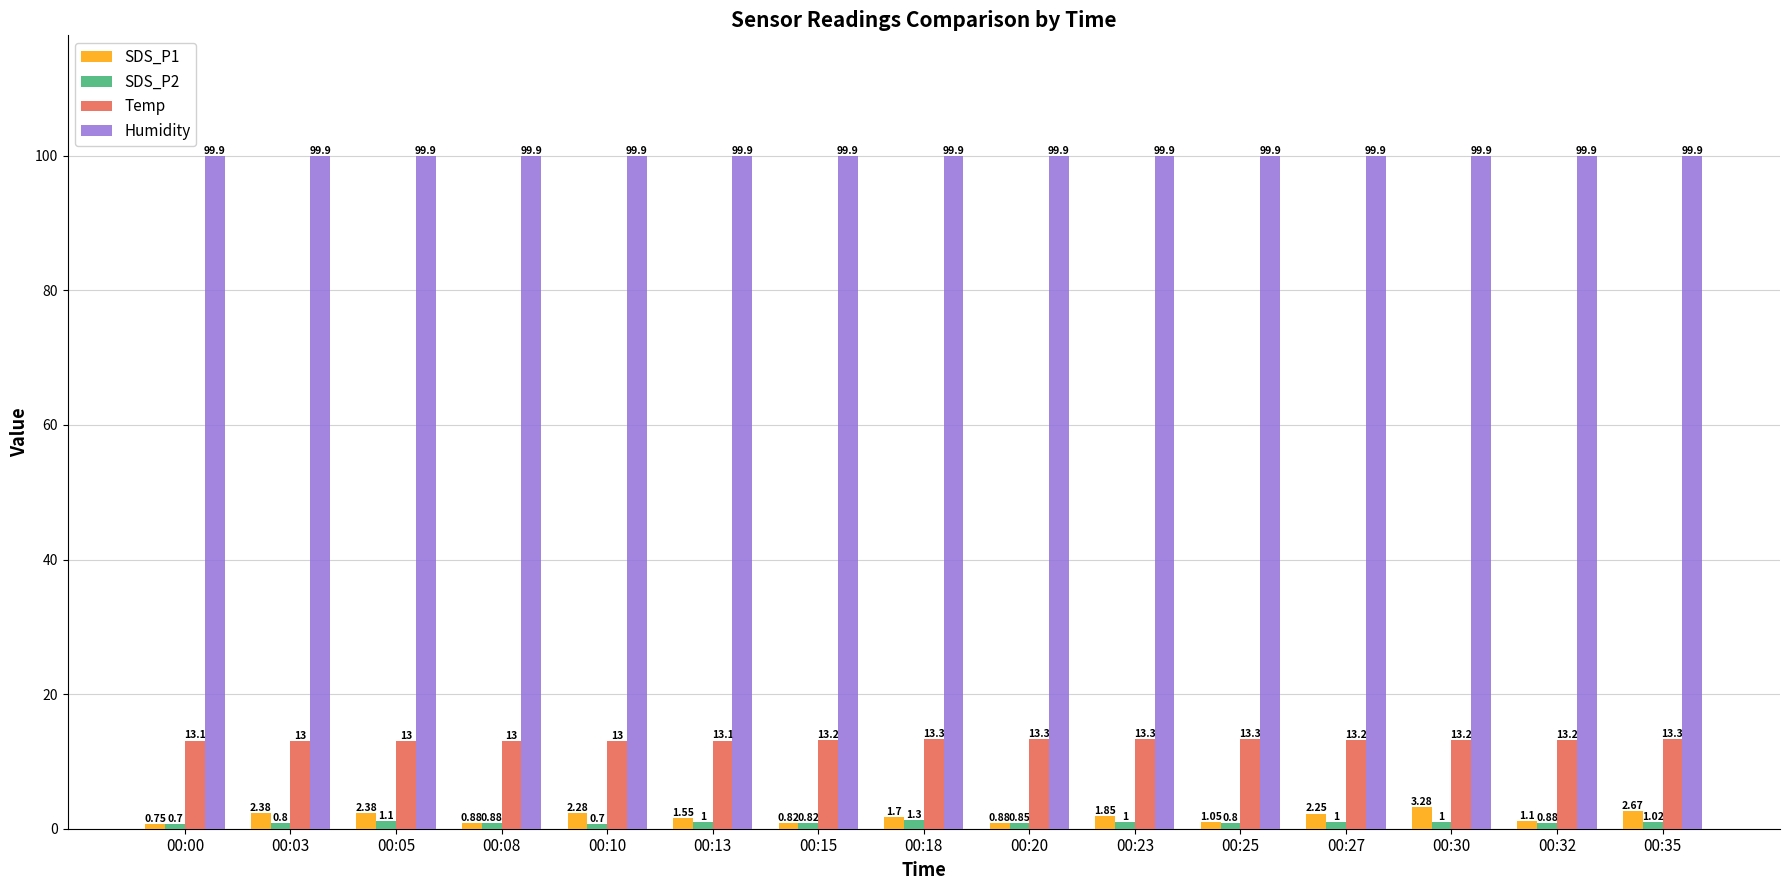

Does the chart contain stacked bars?

No